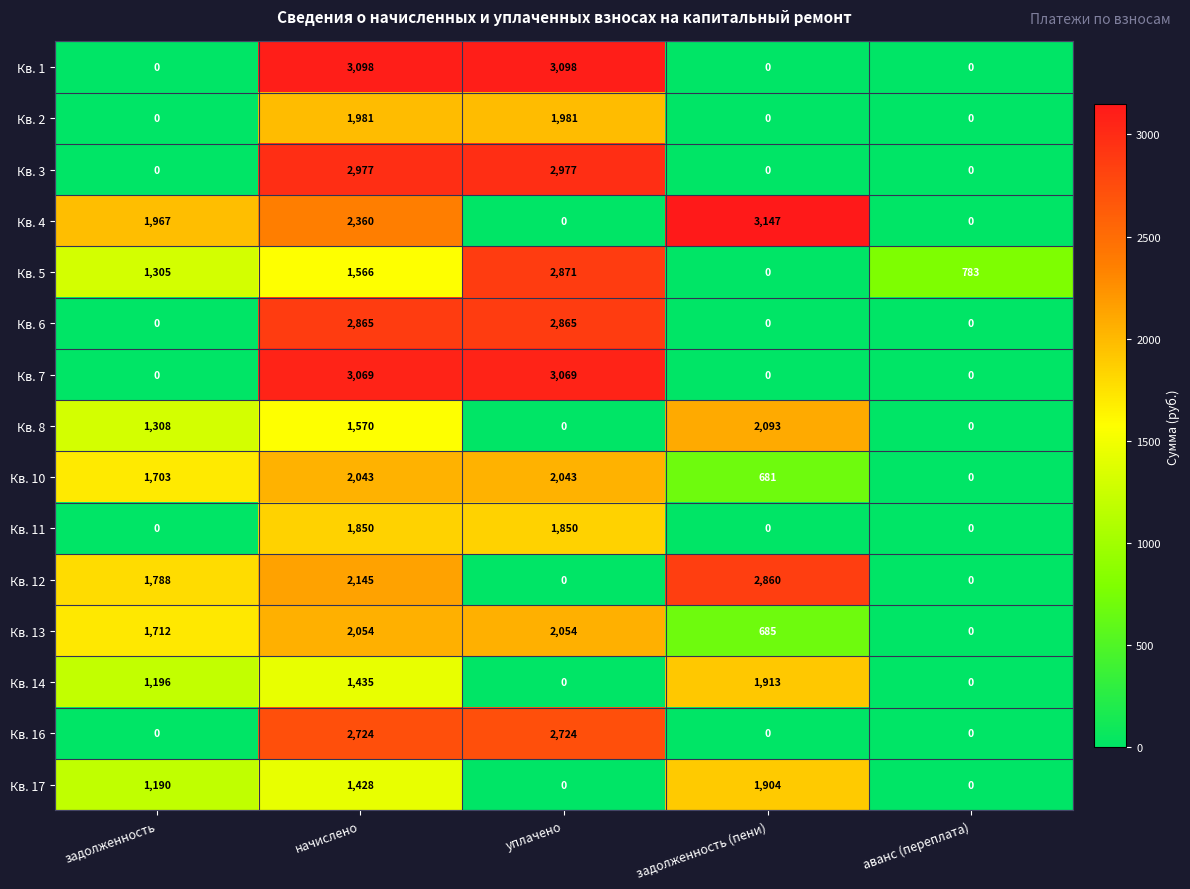

At which category is the sum across all series the highest?

начислено